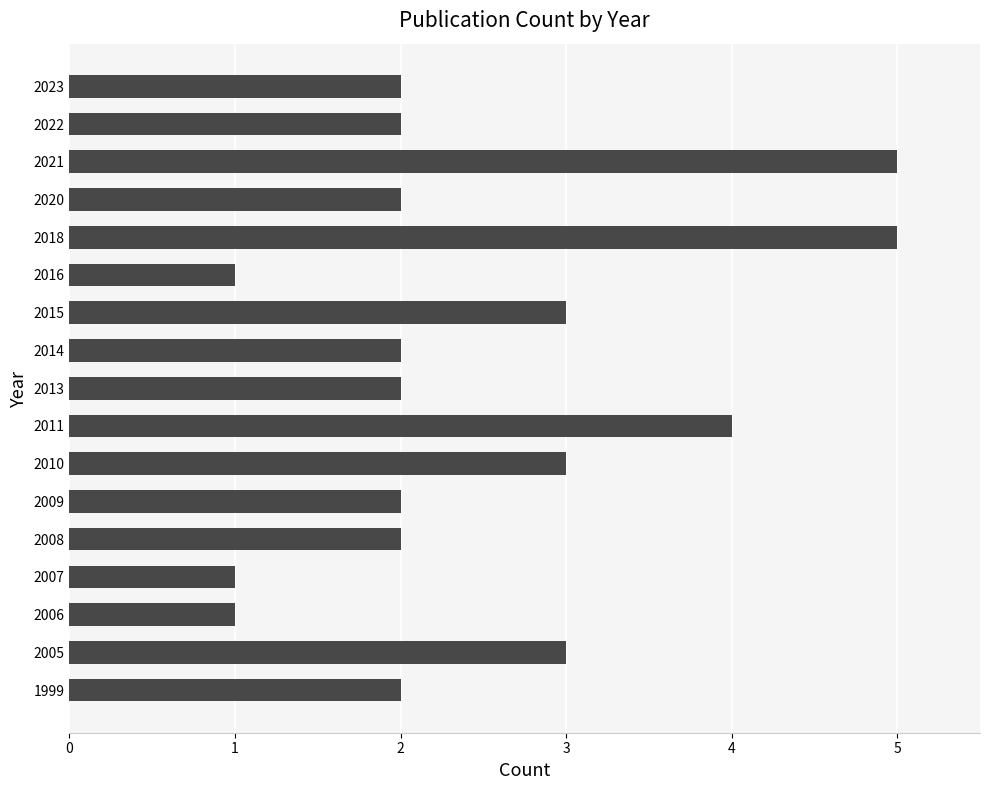

What is the maximum value shown in the chart?

5